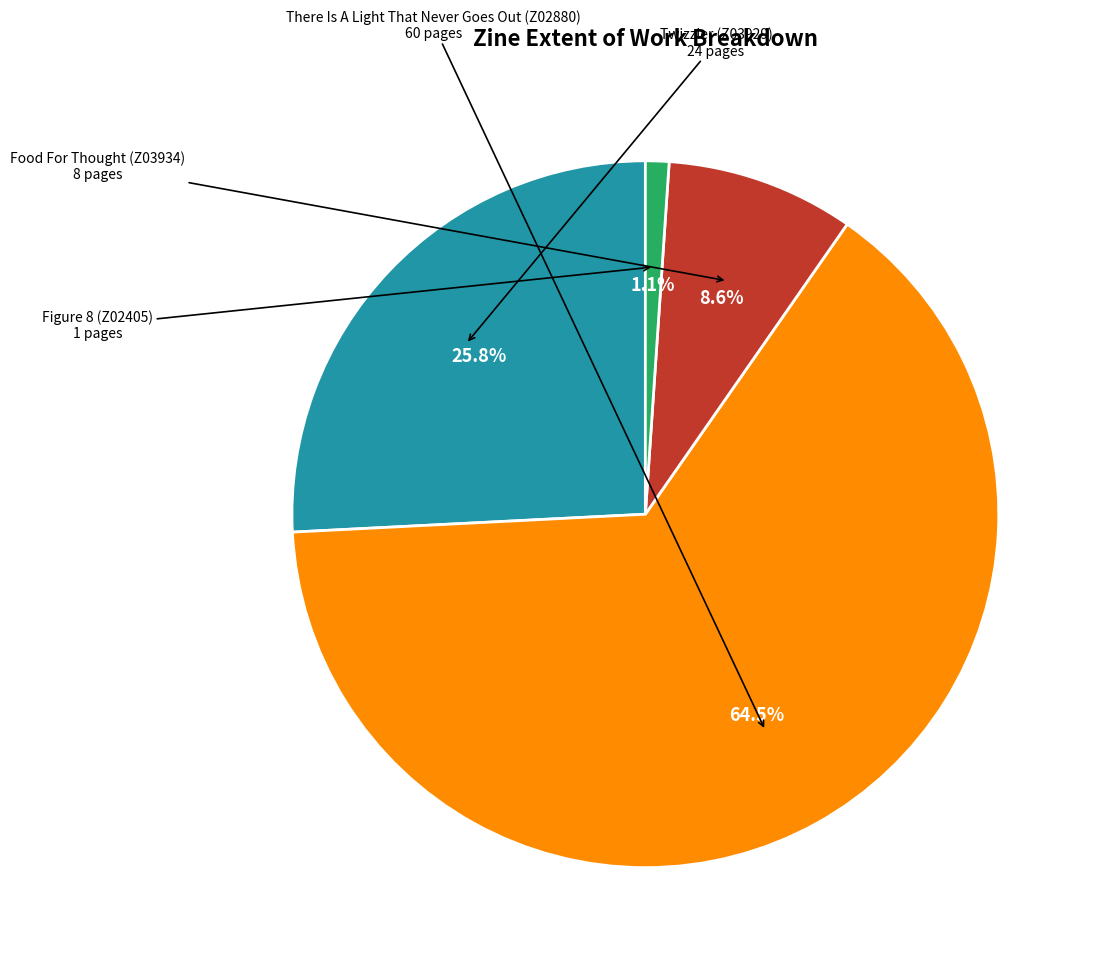

To the nearest percent, what is the average slice percentage?

25%